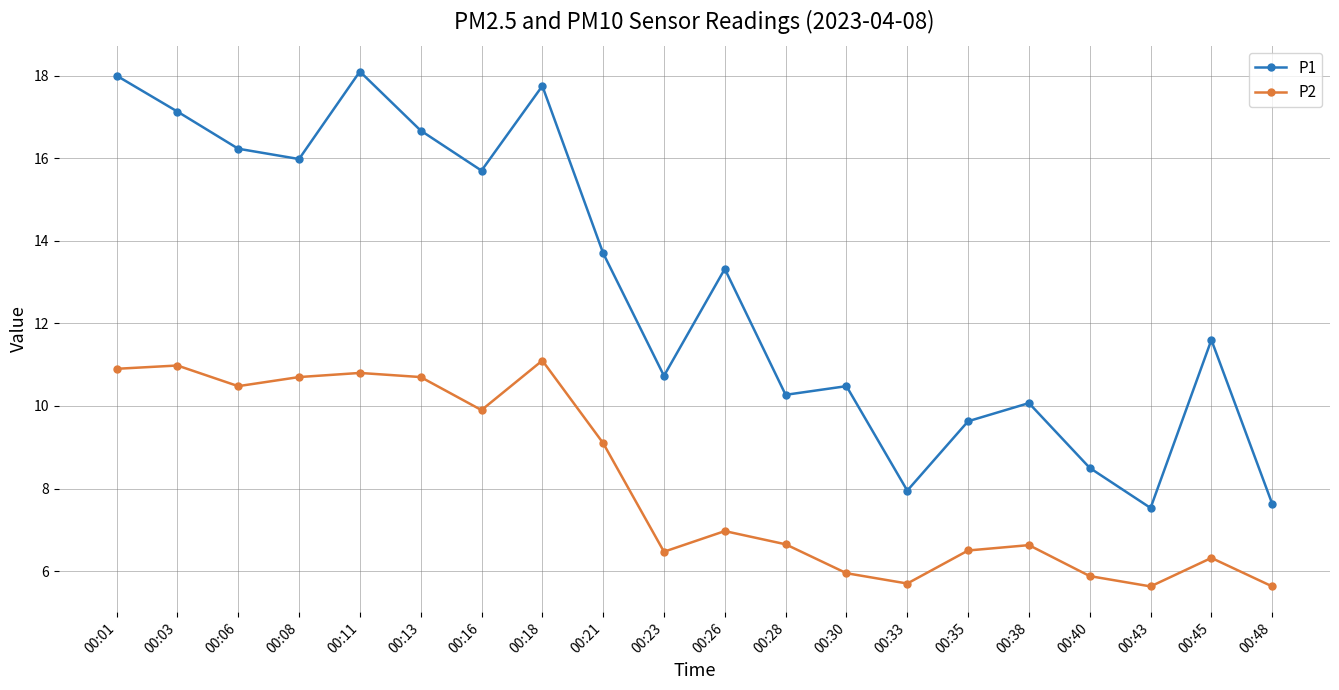

Between 00:28 and 00:30, which series saw the biggest shift?

P2